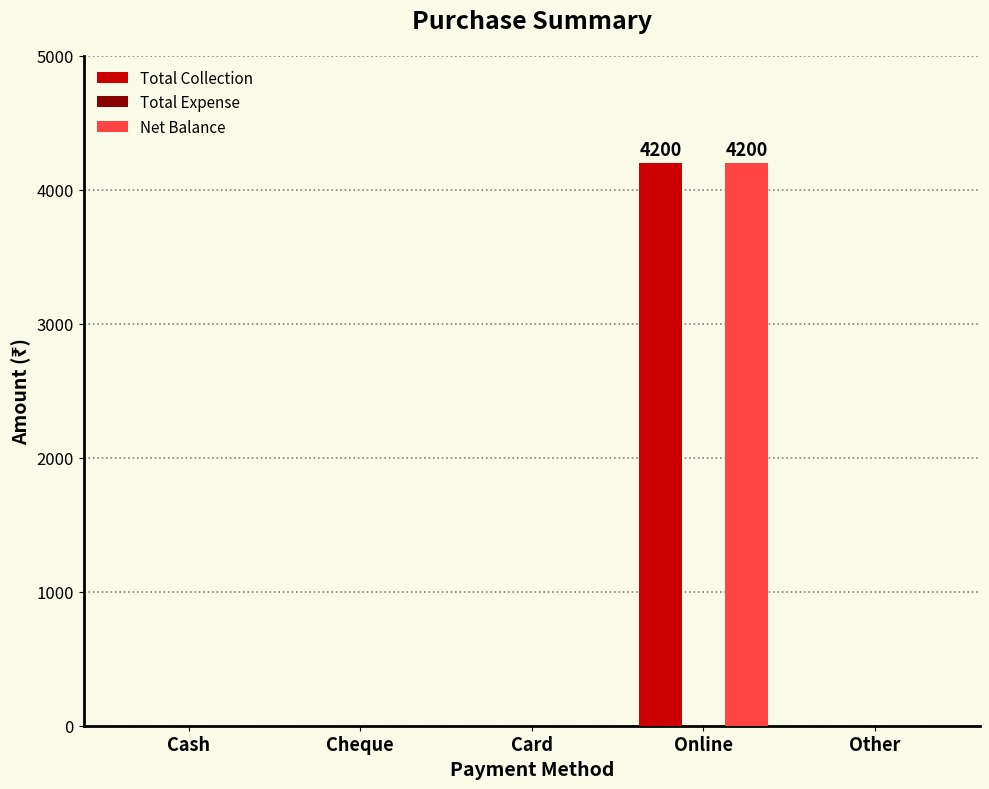

Reading left to right, transcribe all the data shown in this chart.

Total Collection: Cash=0	Cheque=0	Card=0	Online=4200	Other=0
Net Balance: Cash=0	Cheque=0	Card=0	Online=4200	Other=0